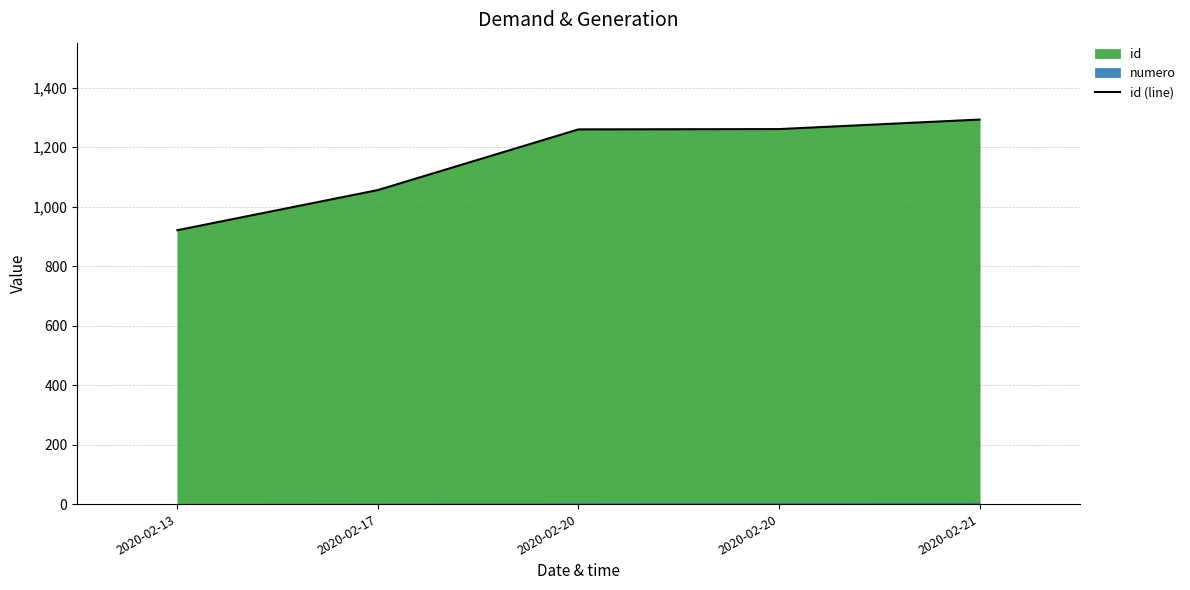

True or false: there are more than 0 points higher than both neighbors.

False